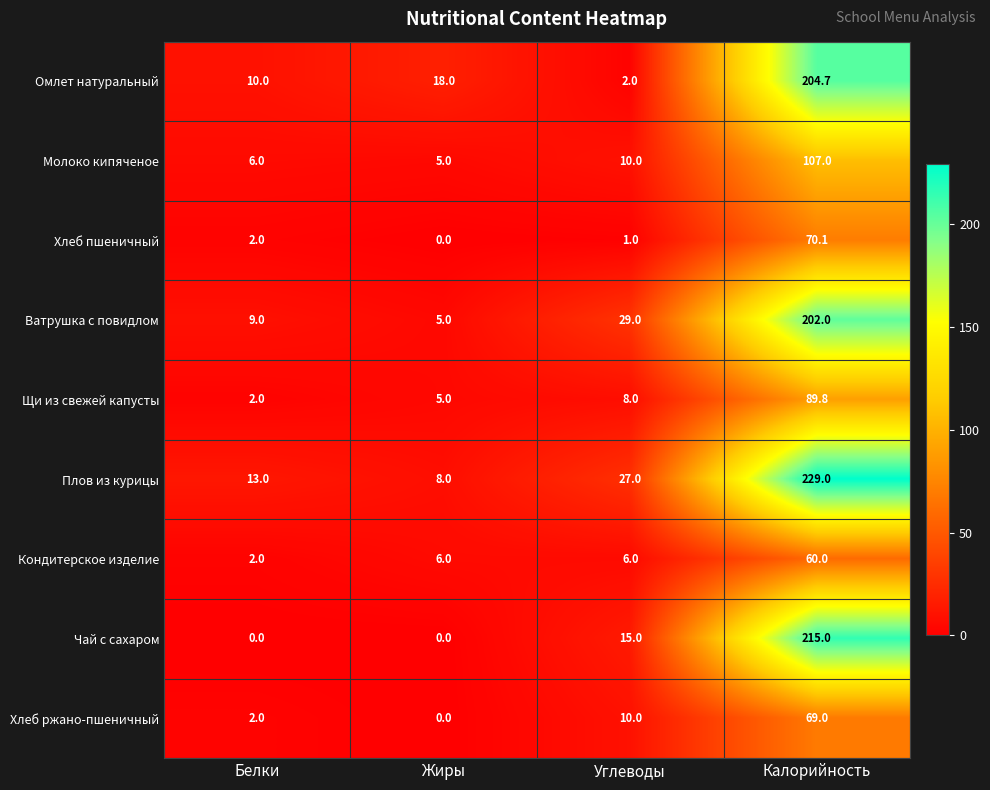

What is the difference between the second highest and minimum values in the Хлеб пшеничный series?

2.0